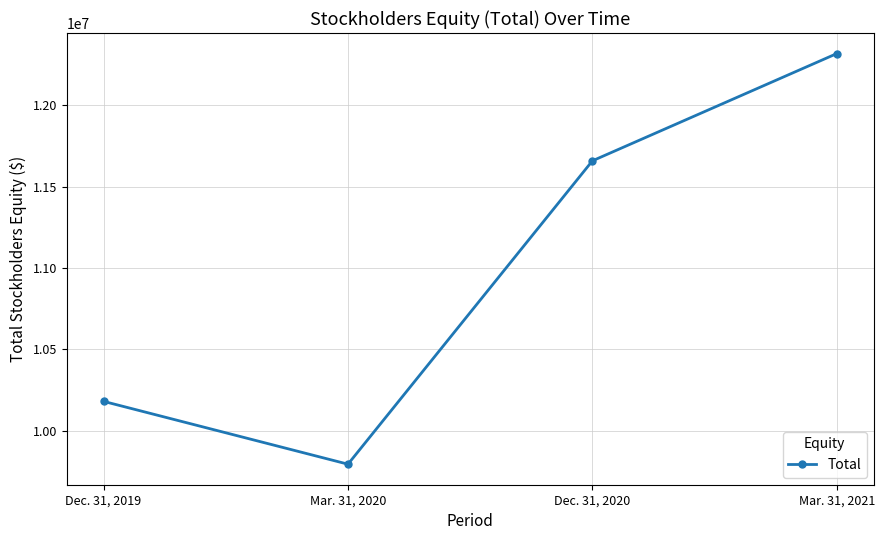

Reading left to right, transcribe all the data shown in this chart.

10181200	9795312	11658586	12317369